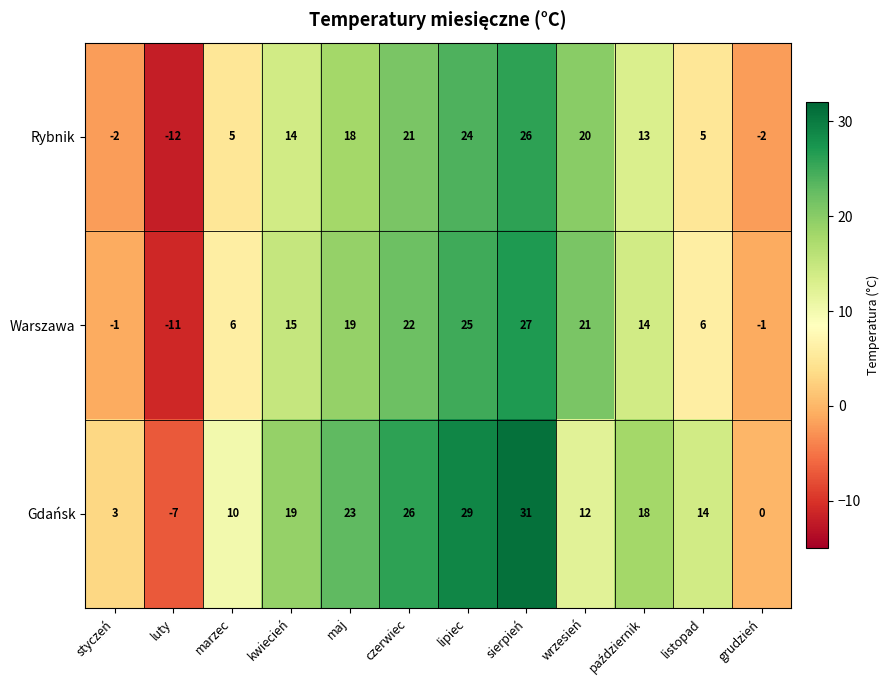

What is the sum of all Gdańsk values?

178